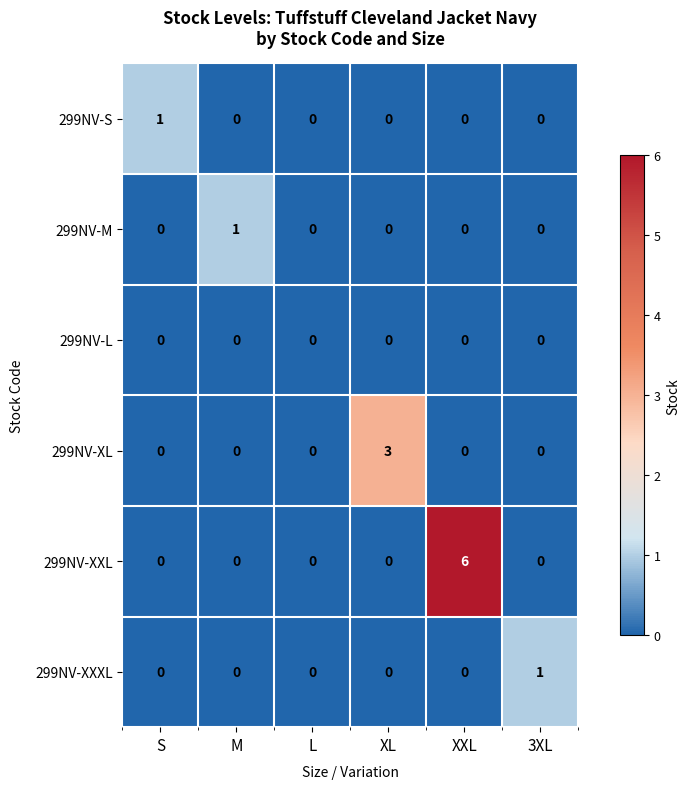

The value of 299NV-S at 3XL is 0. True or false?

True